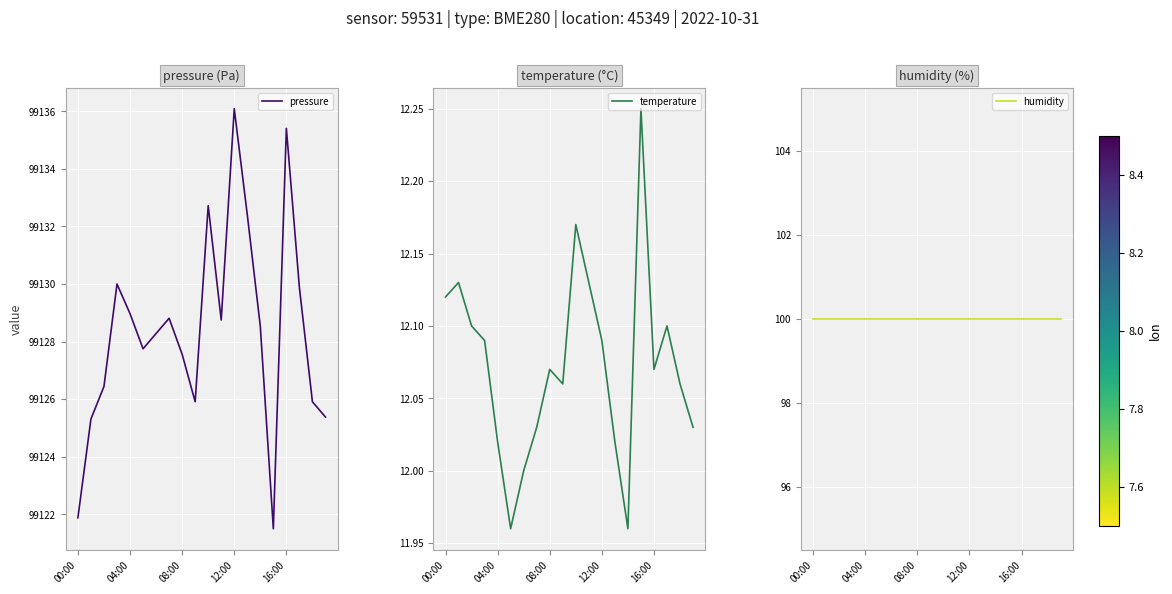

At which label does pressure reach its peak?

12:00